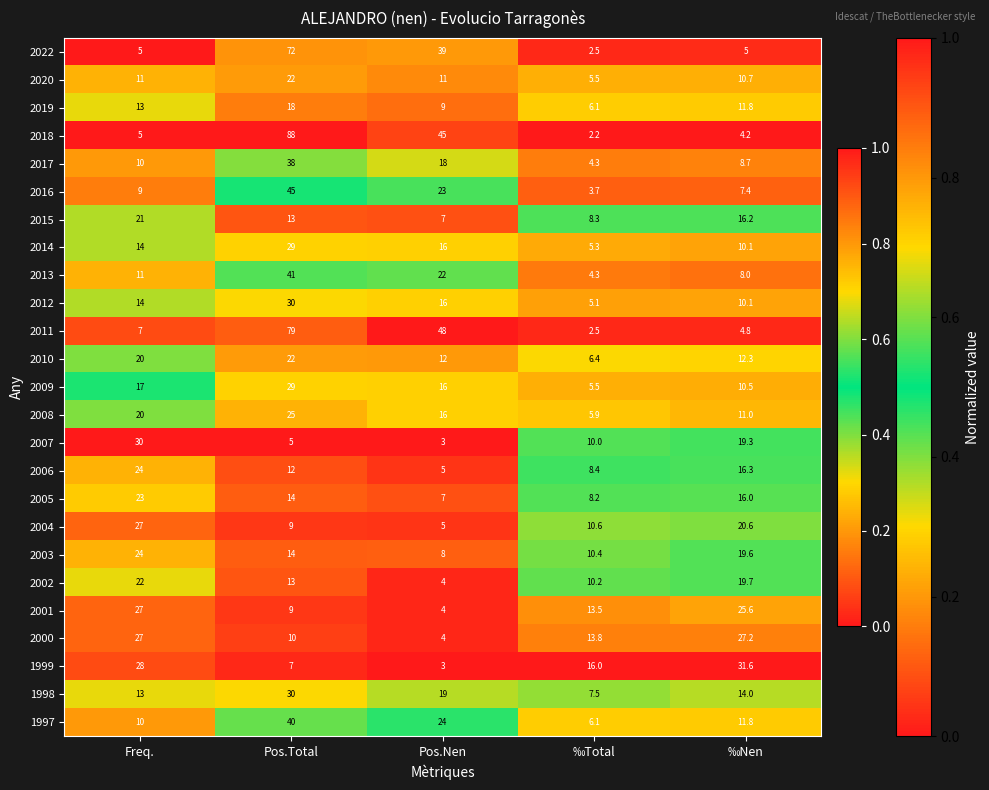

What is the maximum value shown in the chart?

88.0